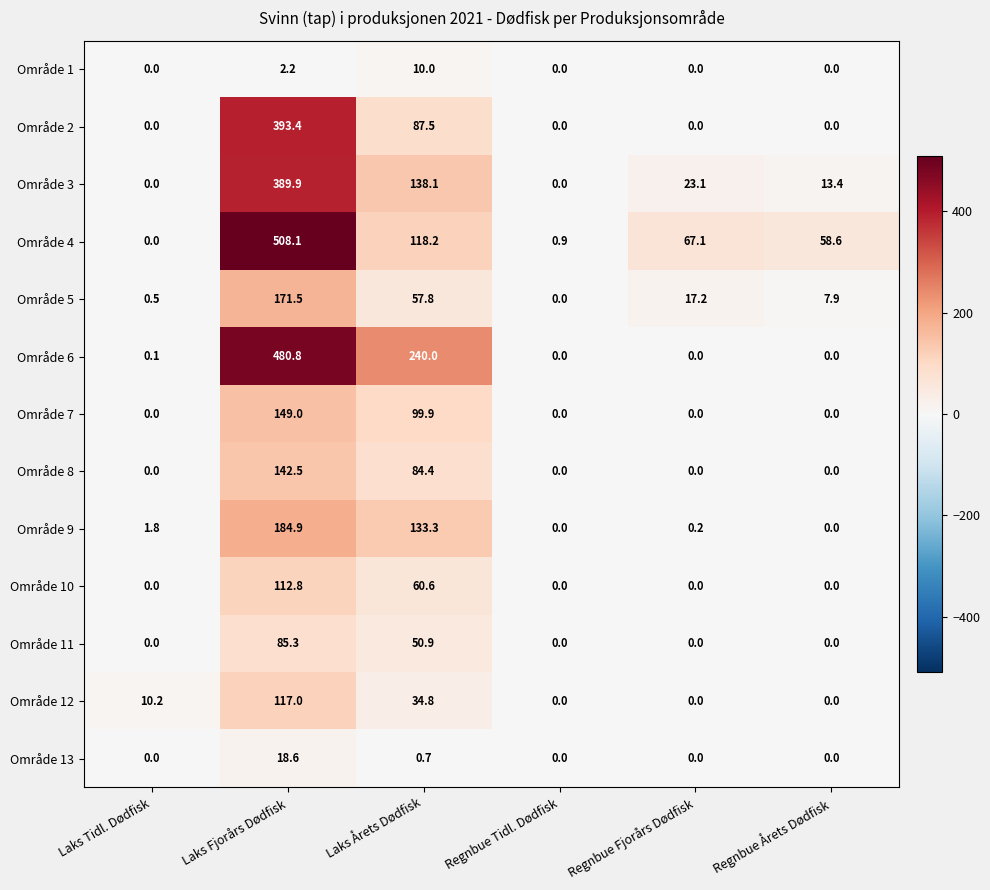

Rank the categories by Område 4 value from highest to lowest.

Laks Fjorårs Dødfisk, Laks Årets Dødfisk, Regnbue Fjorårs Dødfisk, Regnbue Årets Dødfisk, Regnbue Tidl. Dødfisk, Laks Tidl. Dødfisk